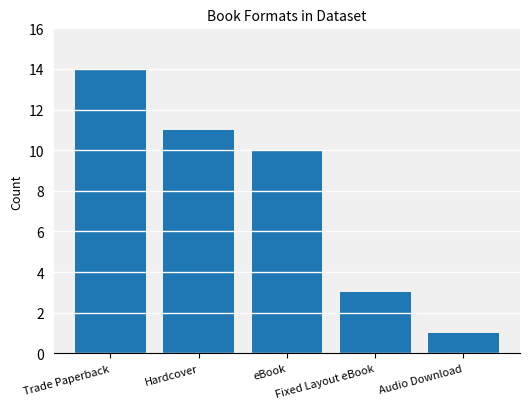

What is the smallest value displayed?

1